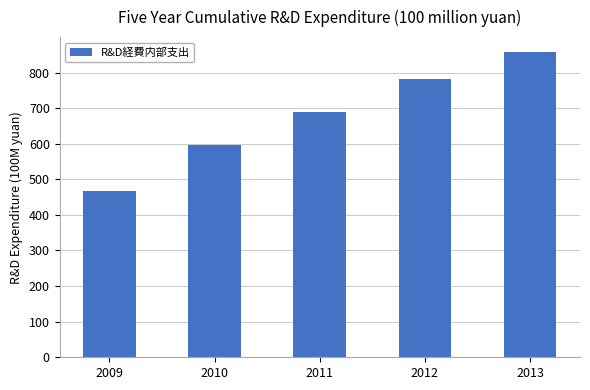

What value does the data have at 2011?

688.8